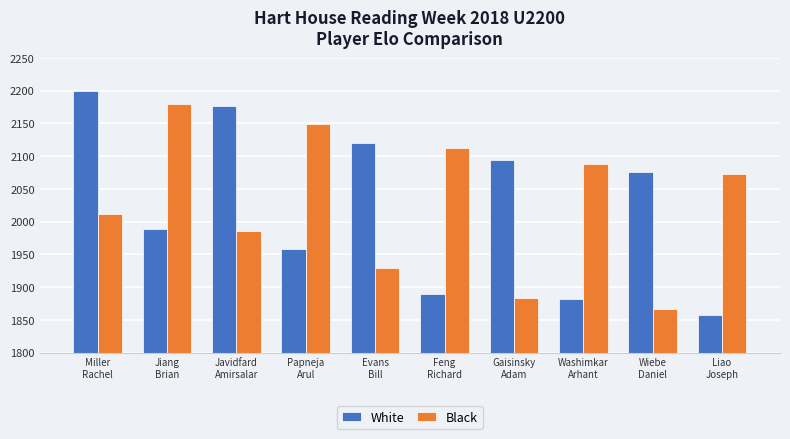

What position from the right is Feng
Richard?

5